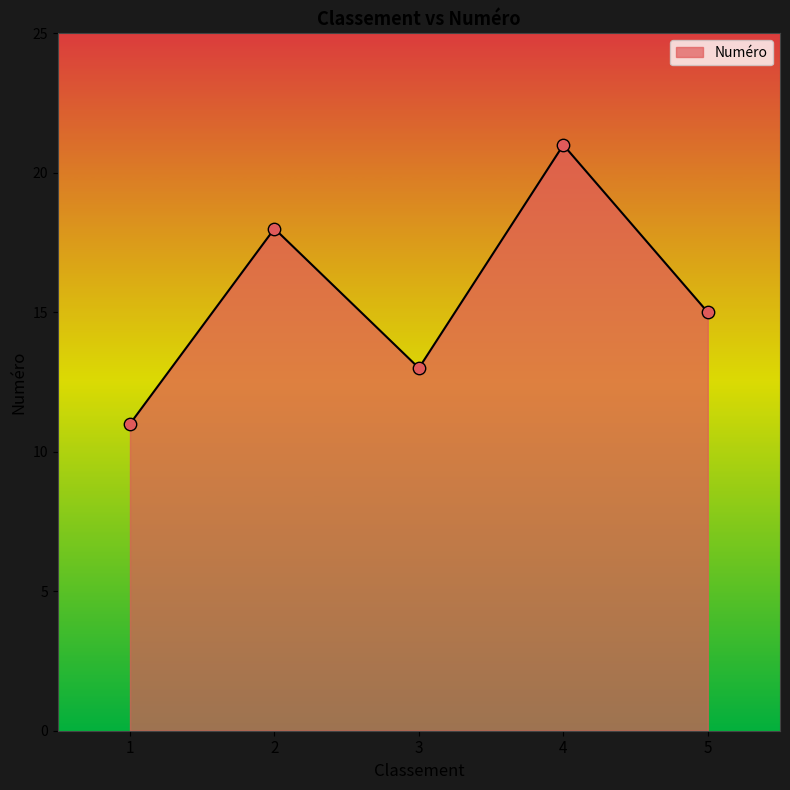

Between 3 and 1, which is larger?

3